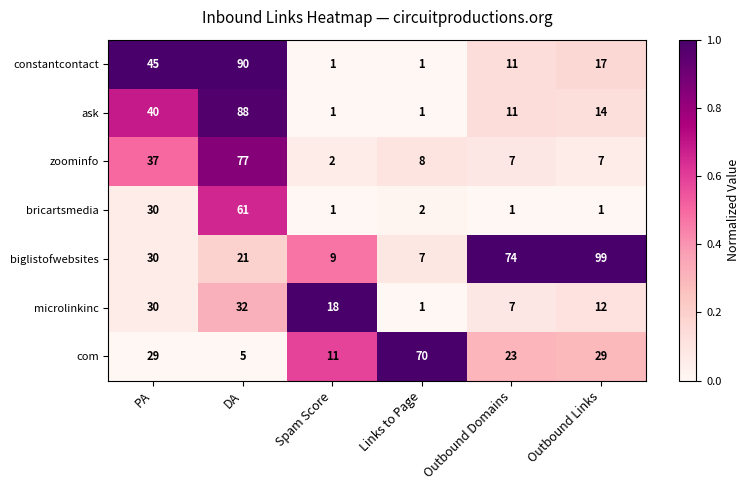

How many values in the ask series are below 14?

3